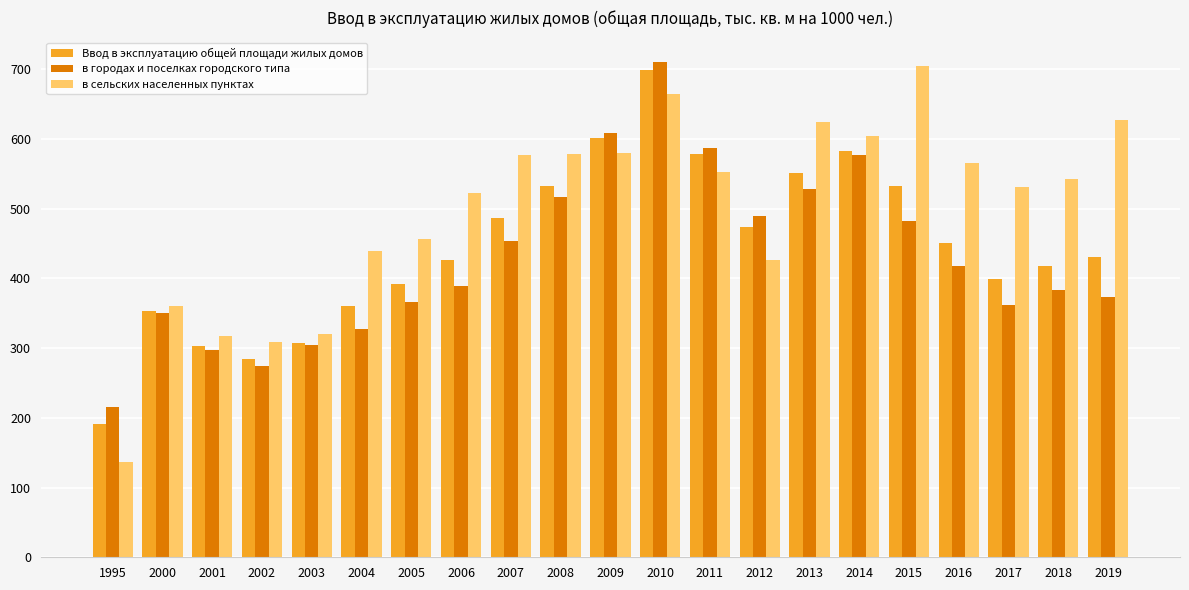

What is the spread (max minus min) of values at 2012?

63